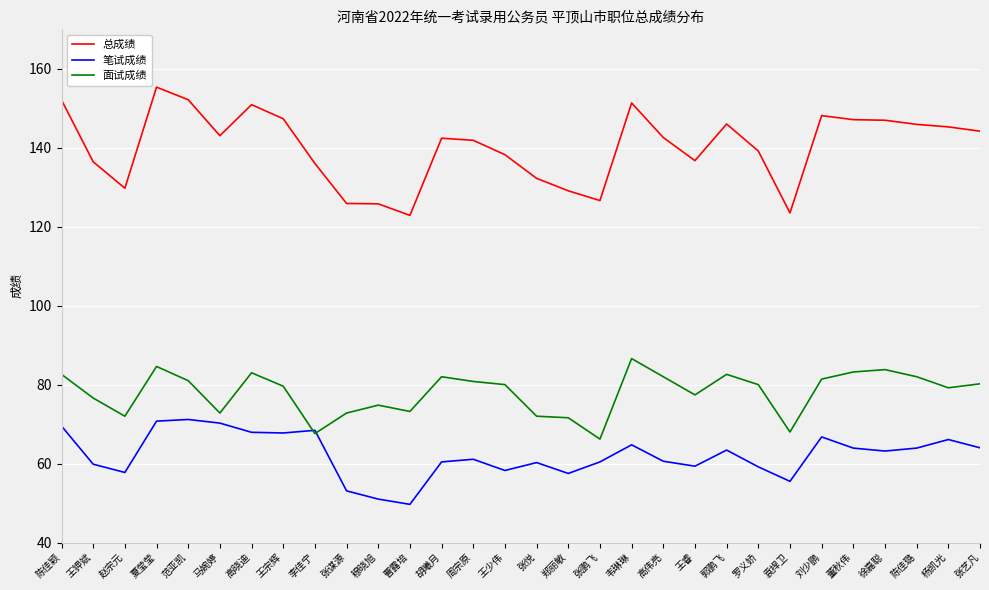

At which category does the chart reach its peak across all series?

夏莹莹